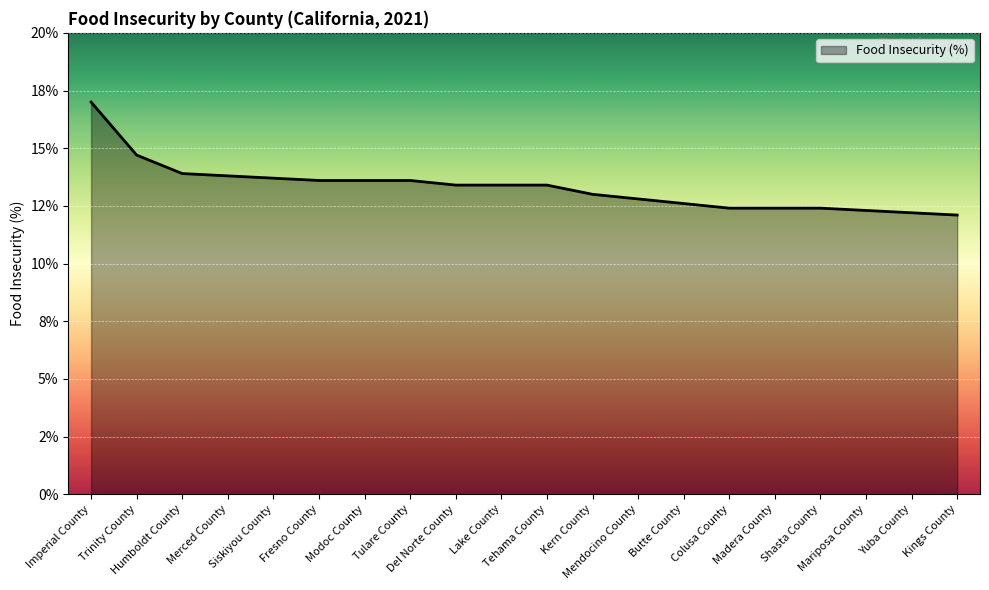

What position from the right is Del Norte County?

12